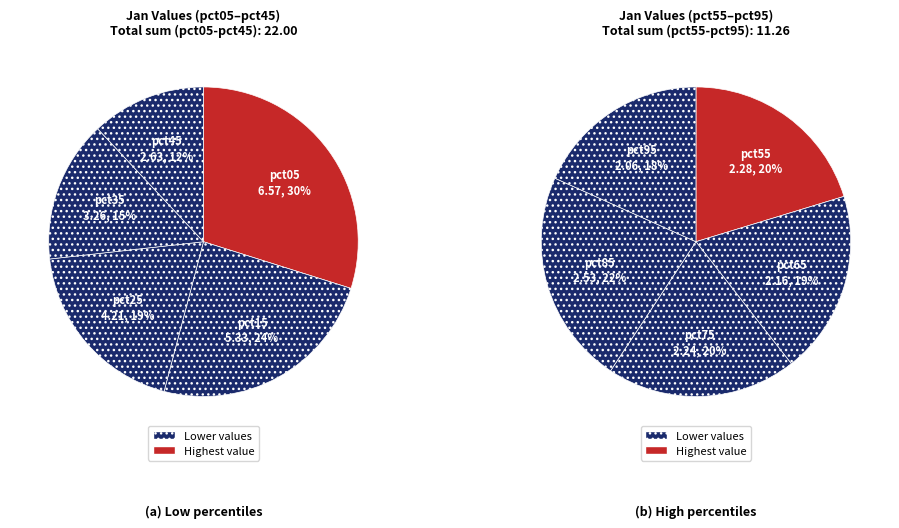

Is 1 the majority of the pie?

No